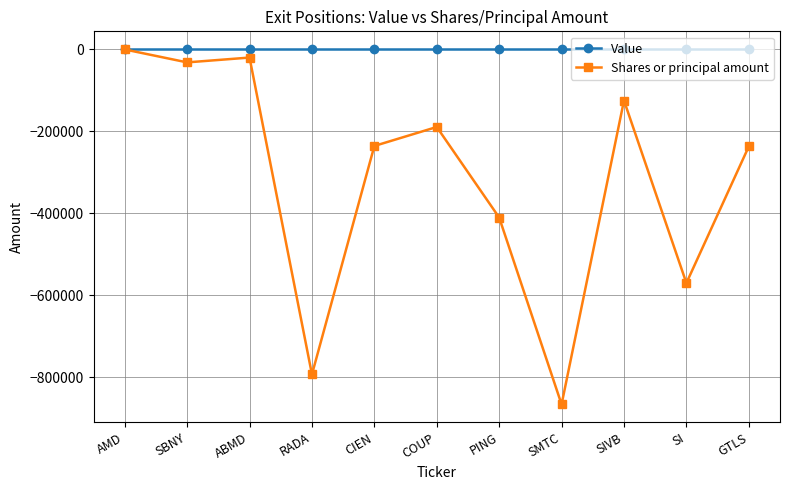

What is the sum of the Shares or principal amount values at AMD and COUP?

-190821